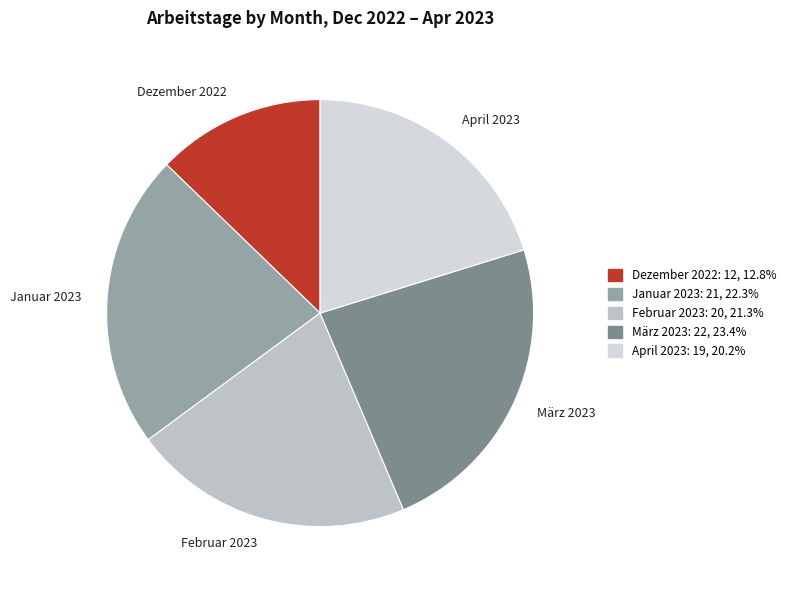

Is there a majority slice in this chart?

No